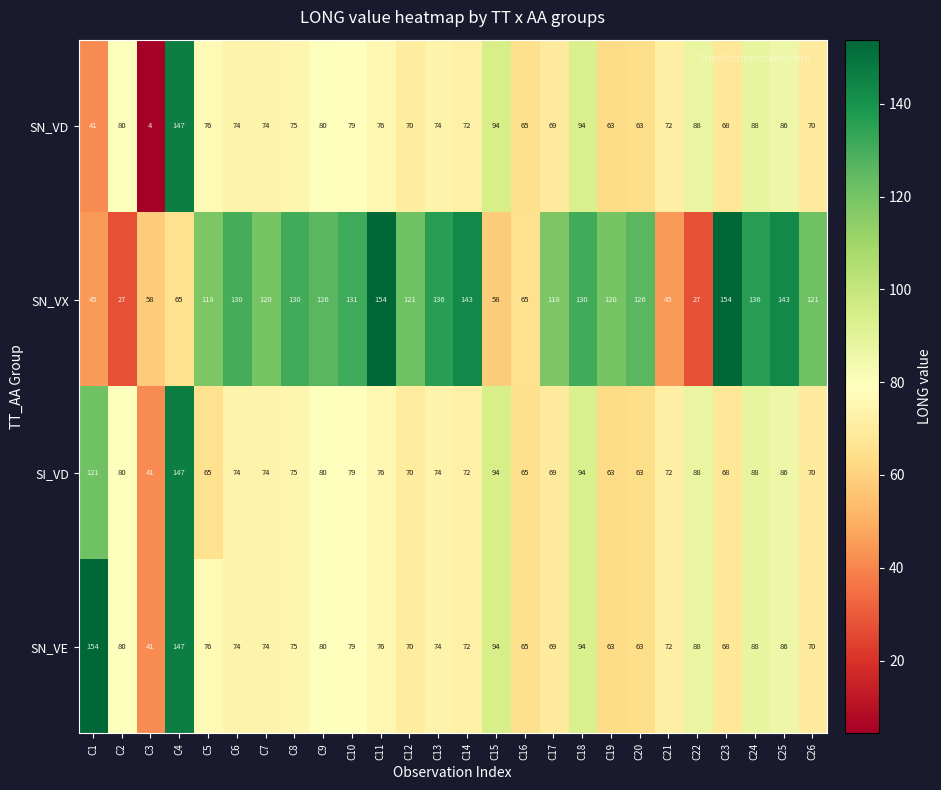

Which category has the highest value in the SI_VD series?

C4